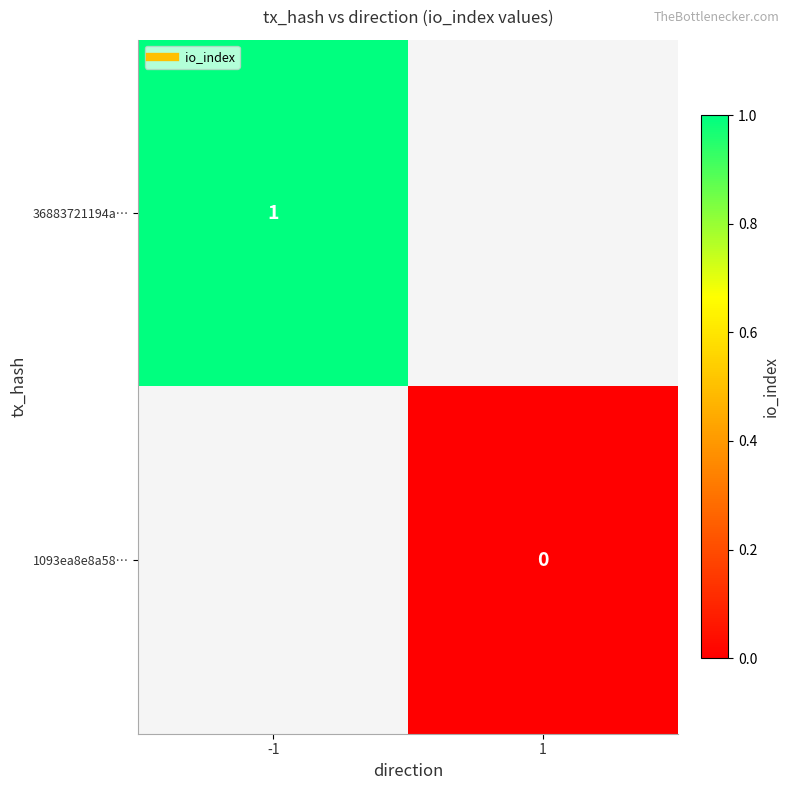

The value of 36883721194a… at -1 is 1.0. True or false?

True